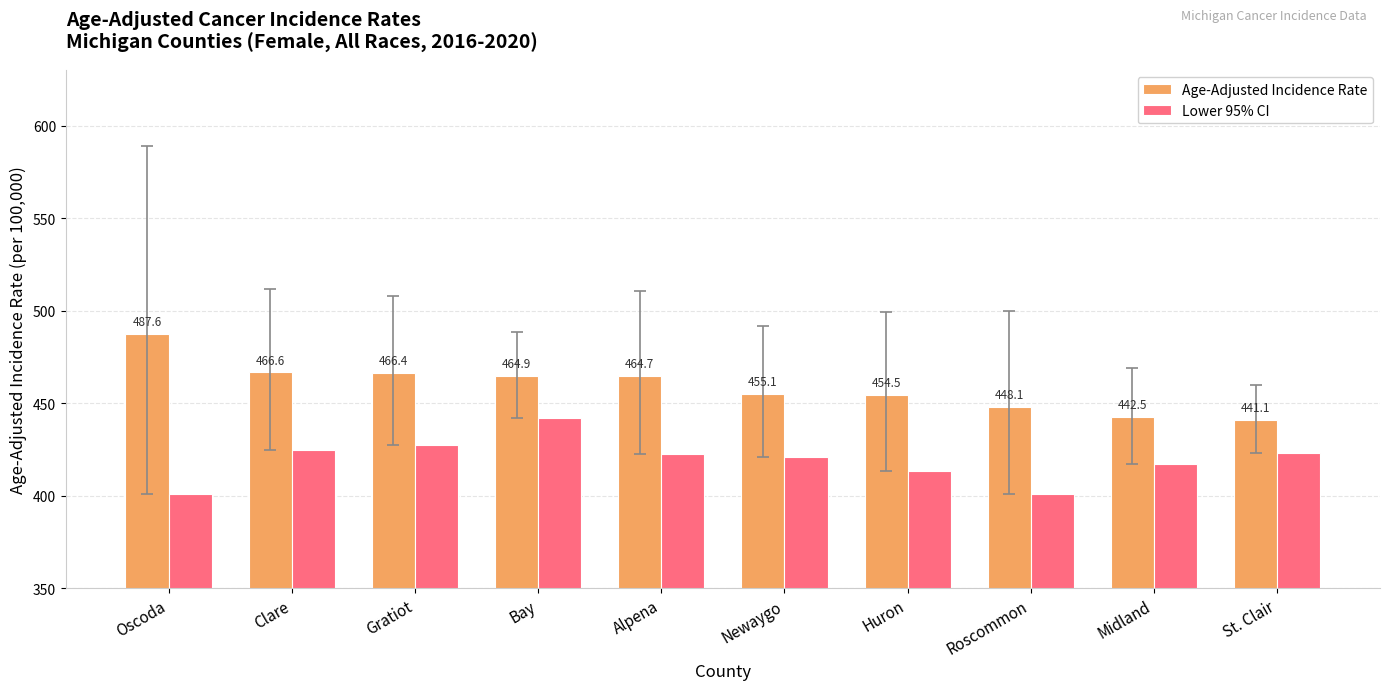

What is the difference between the Age-Adjusted Incidence Rate values at Newaygo and Oscoda?

32.5